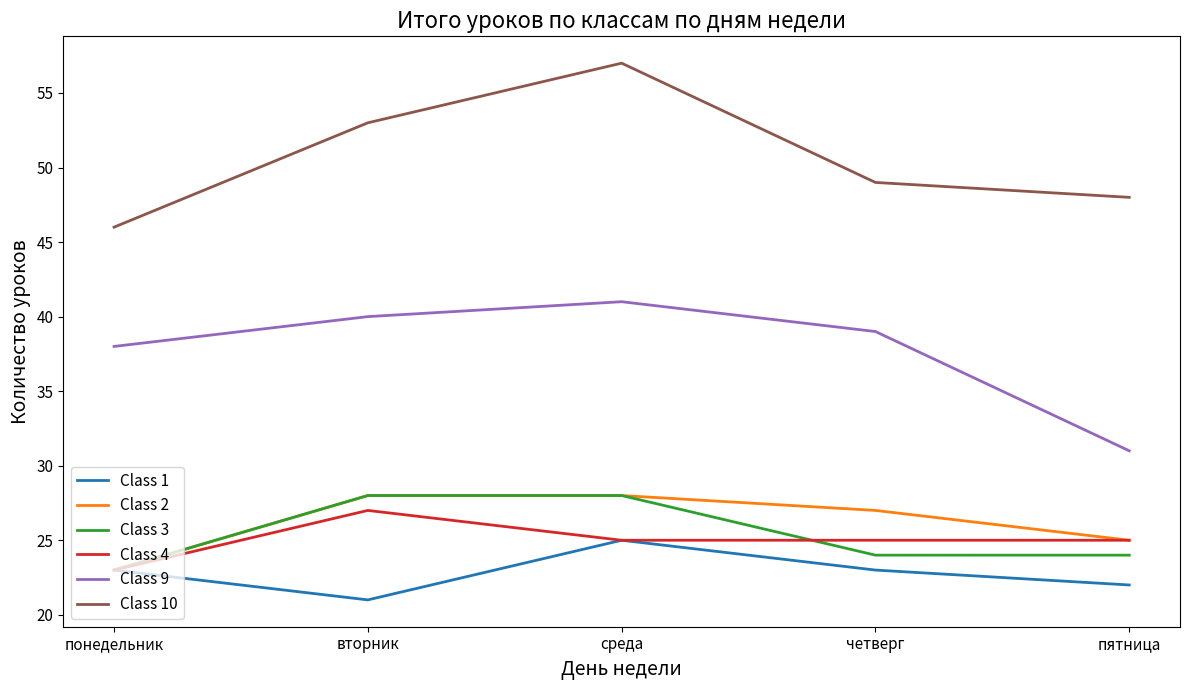

What is the total value across all series at среда?

204